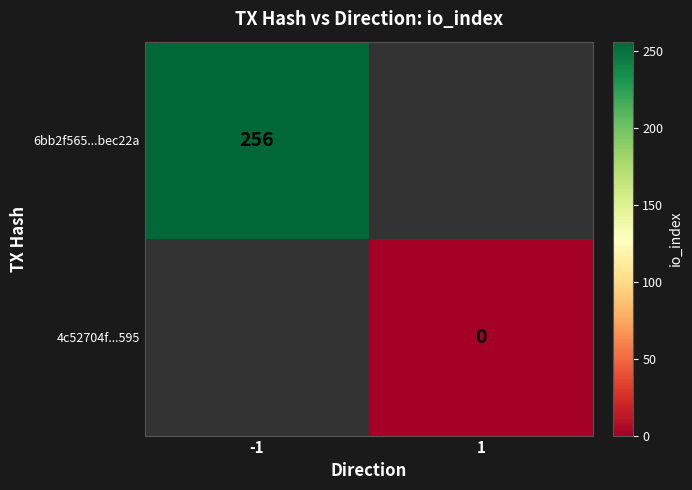

True or false: 6bb2f565...bec22a has a value of 407 at -1.

False